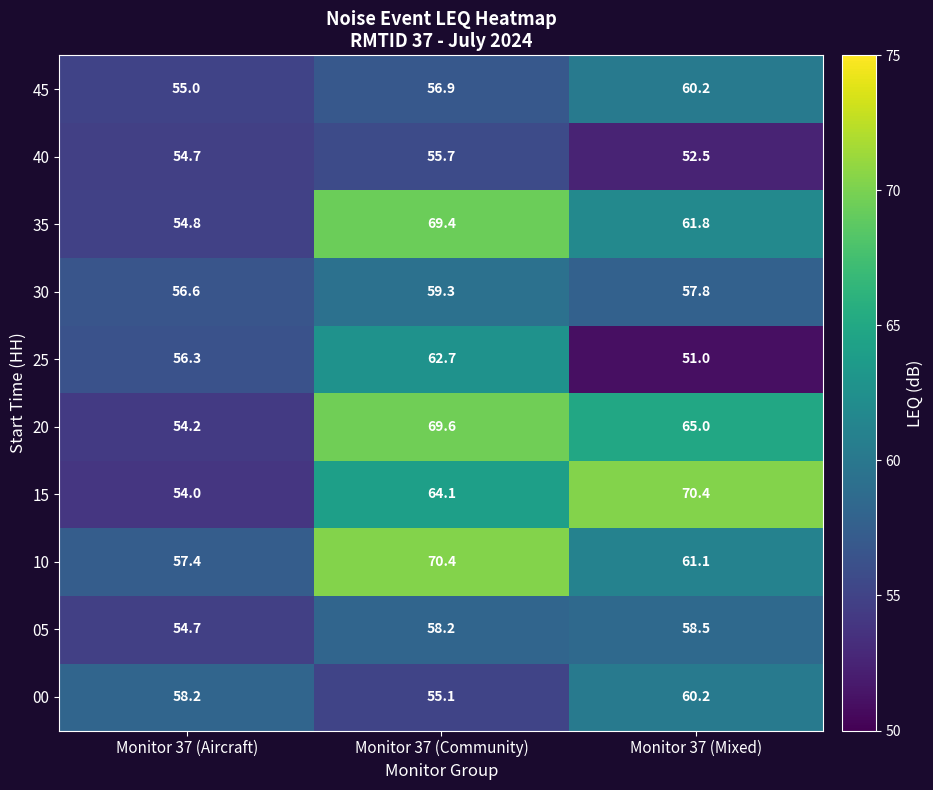

At Monitor 37 (Community), list the series in order from smallest to largest.

00, 40, 45, 05, 30, 25, 15, 35, 20, 10